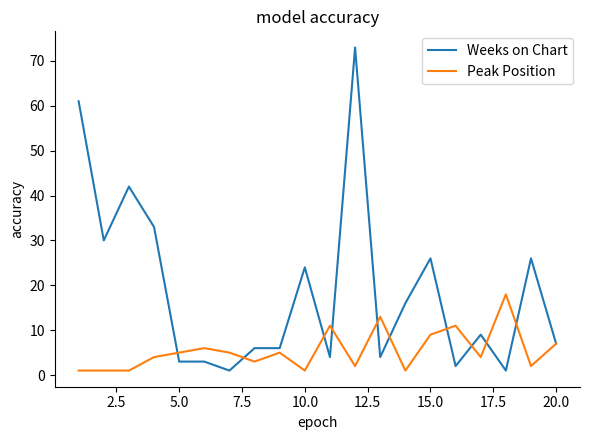

What is the difference between the maximum and second lowest values in the Weeks on Chart series?

72